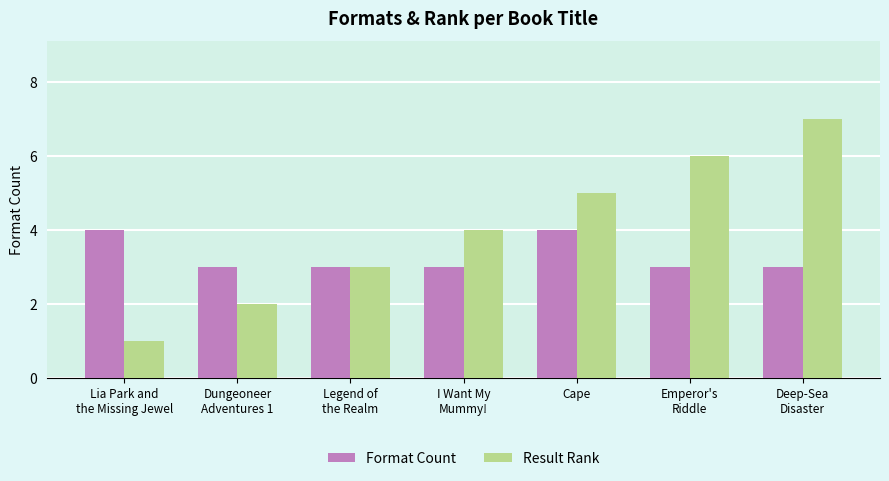

Which series has the largest total across all categories?

Result Rank